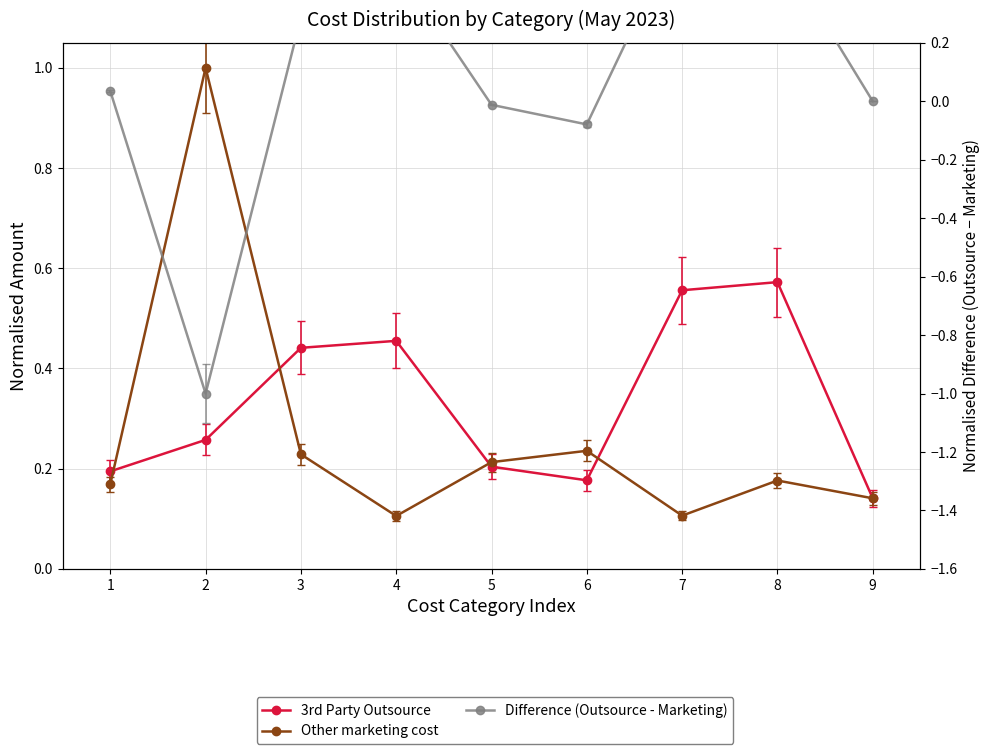

Count the number of categories in the chart.

9